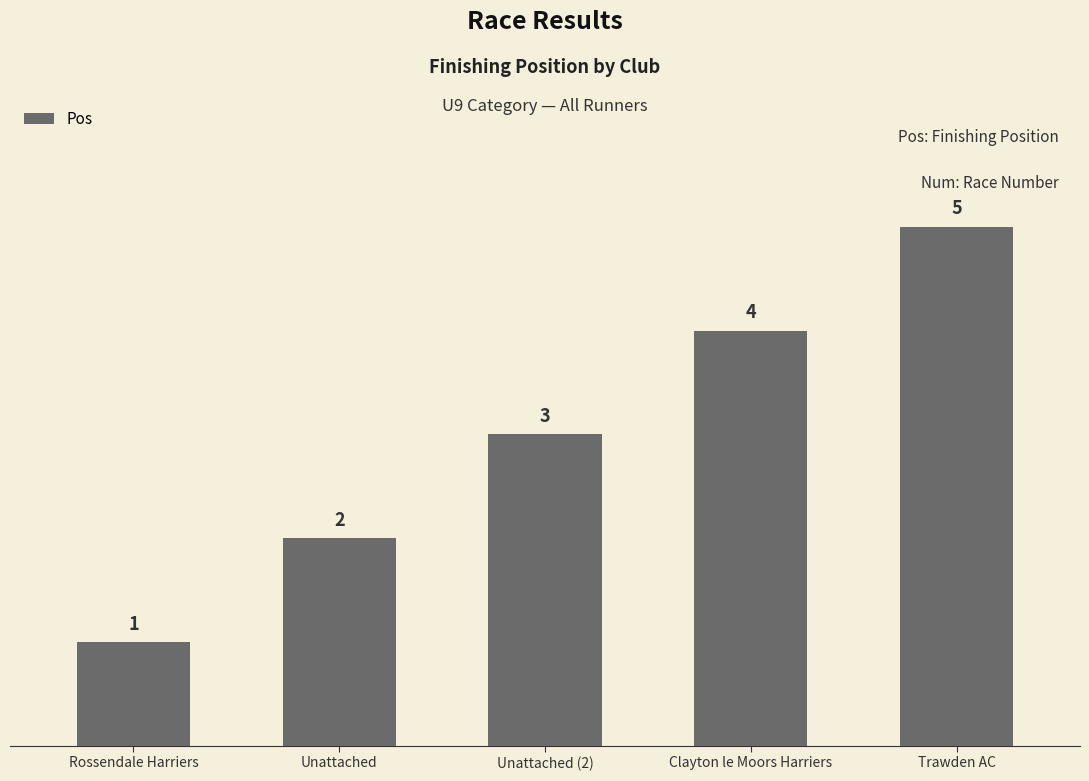

What is the difference between the maximum and minimum values?

4